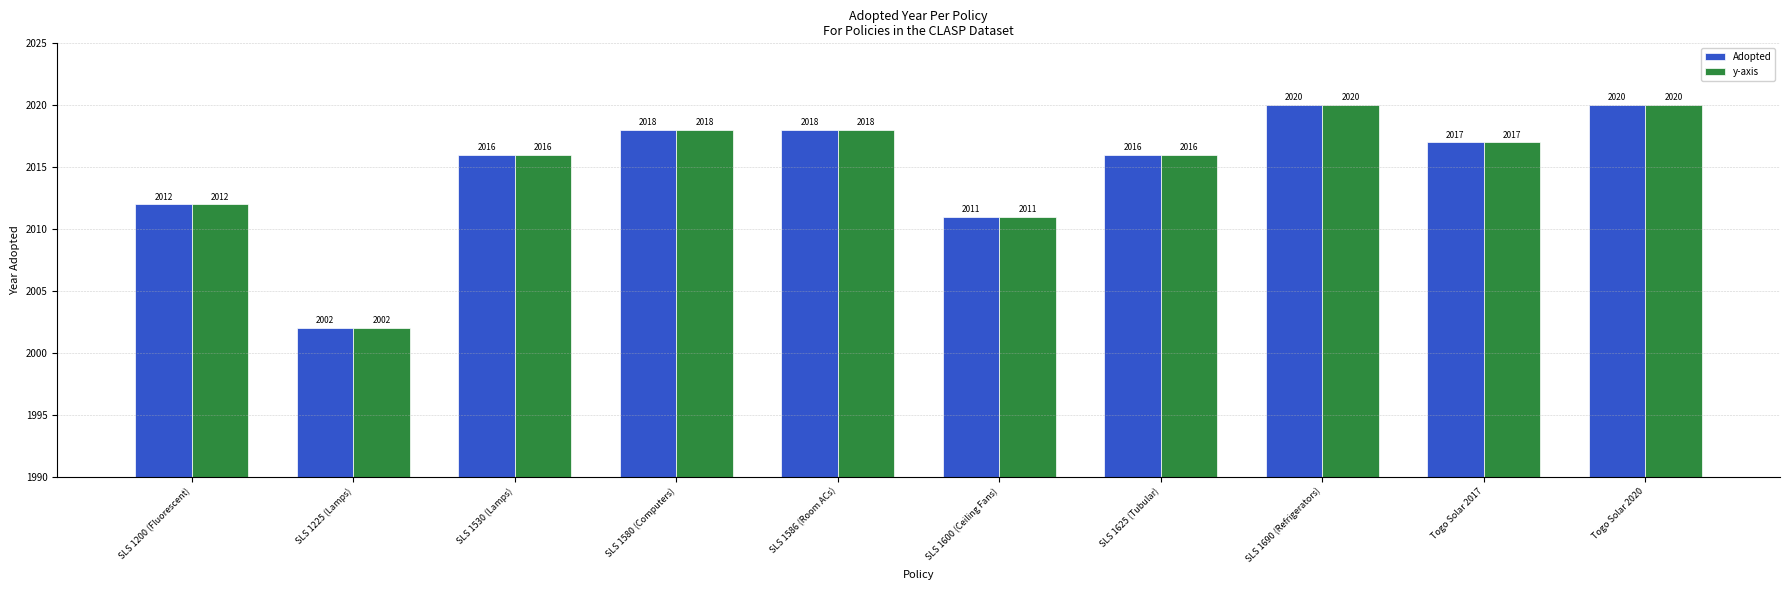

Is the value of y-axis at SLS 1600 (Ceiling Fans) greater than the value of Adopted at SLS 1586 (Room ACs)?

No